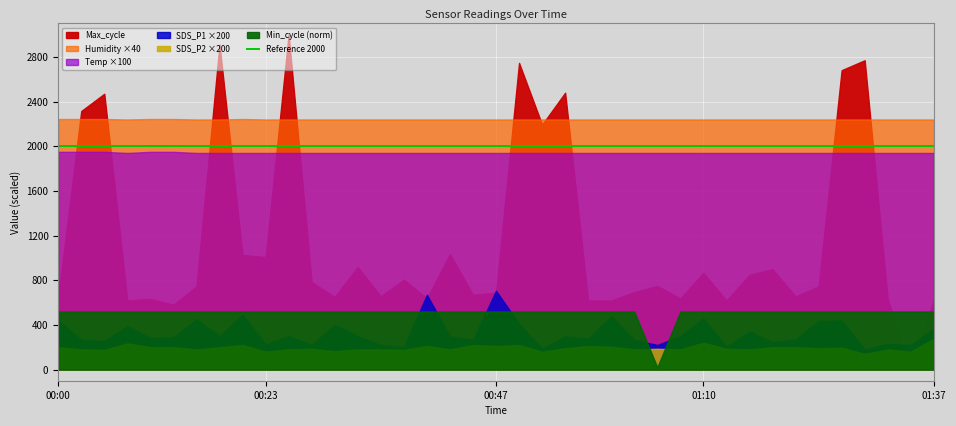

What is the sum of the SDS_P1 values at 18 and 25?

2.7